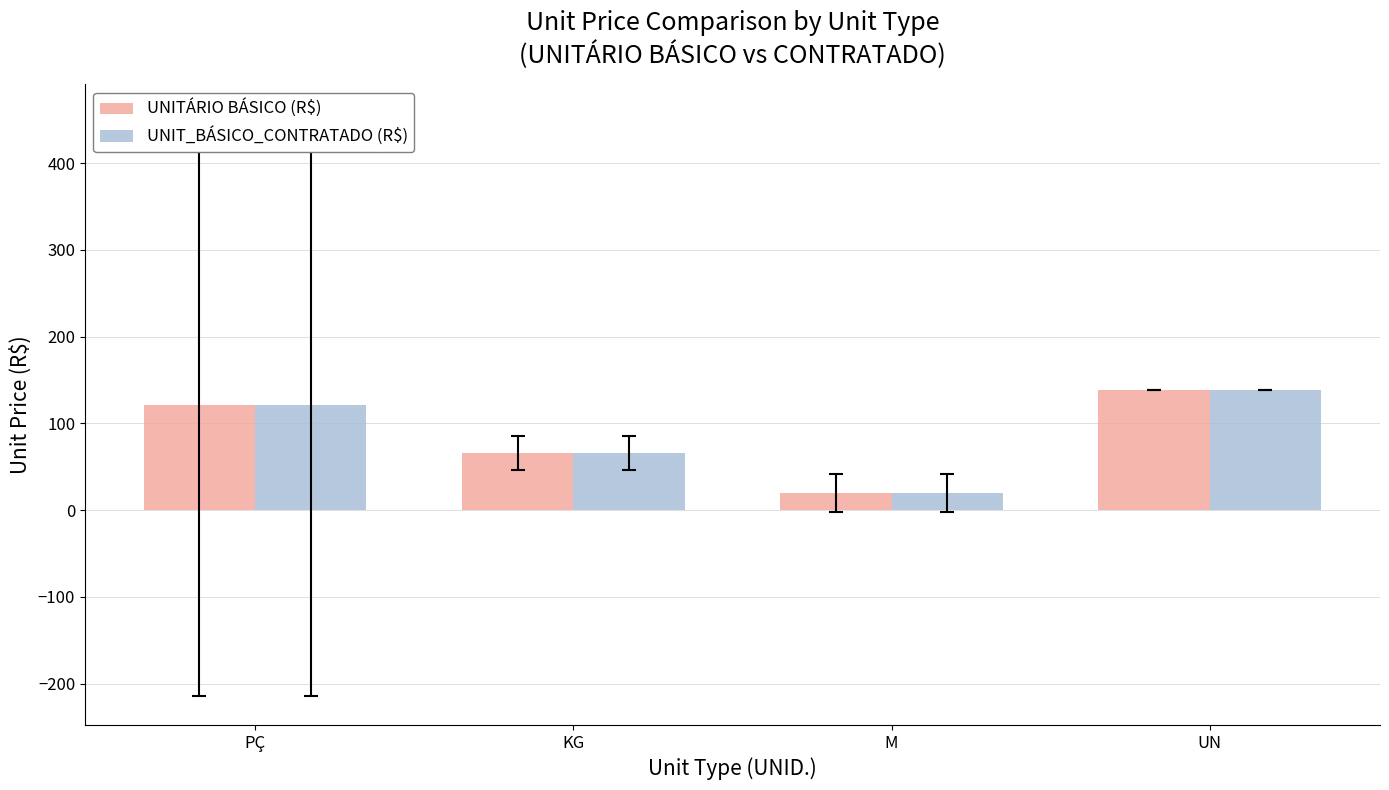

What is the difference between the UNITÁRIO BÁSICO (R$) values at KG and UN?

72.9